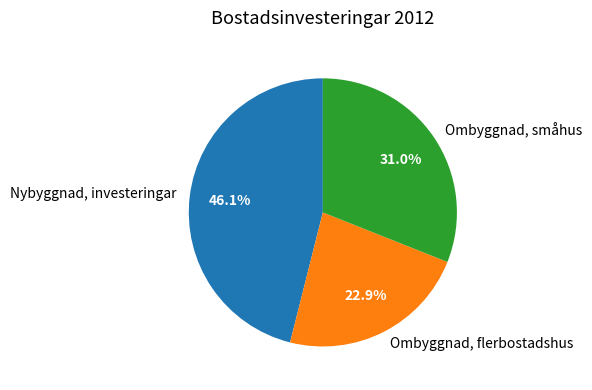

What portion of the pie excludes Nybyggnad, investeringar?

53.9%